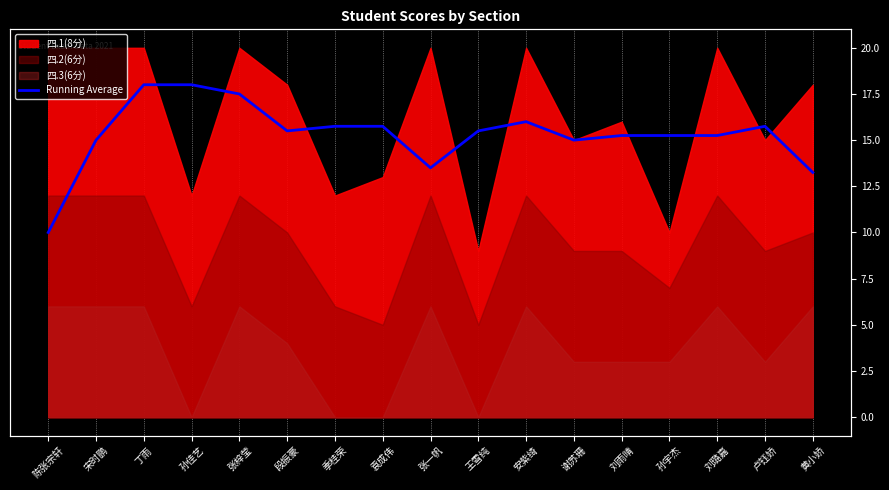

Is it true that the value at 丁雨 is 30.3?

False